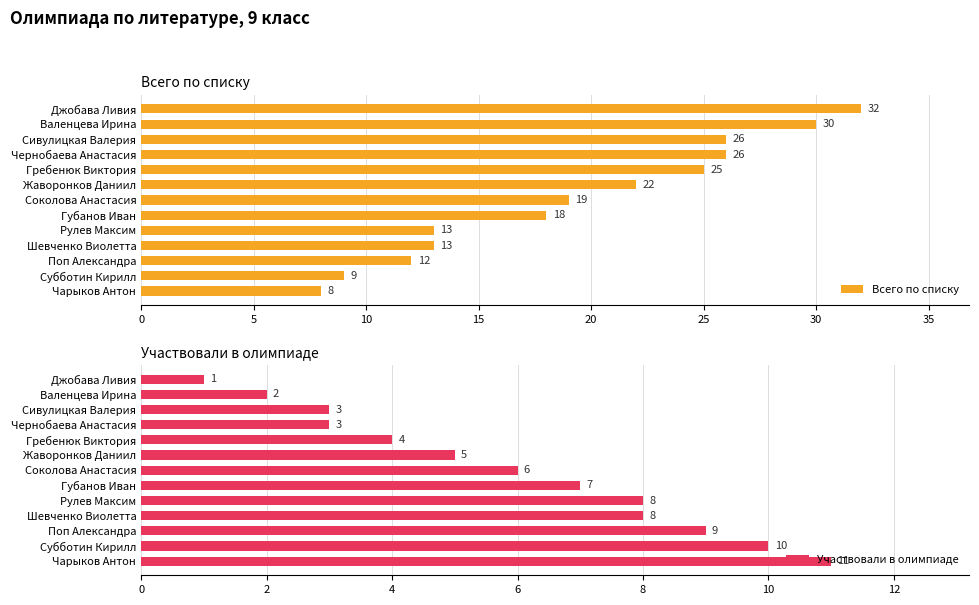

What is the maximum value shown in the chart?

32